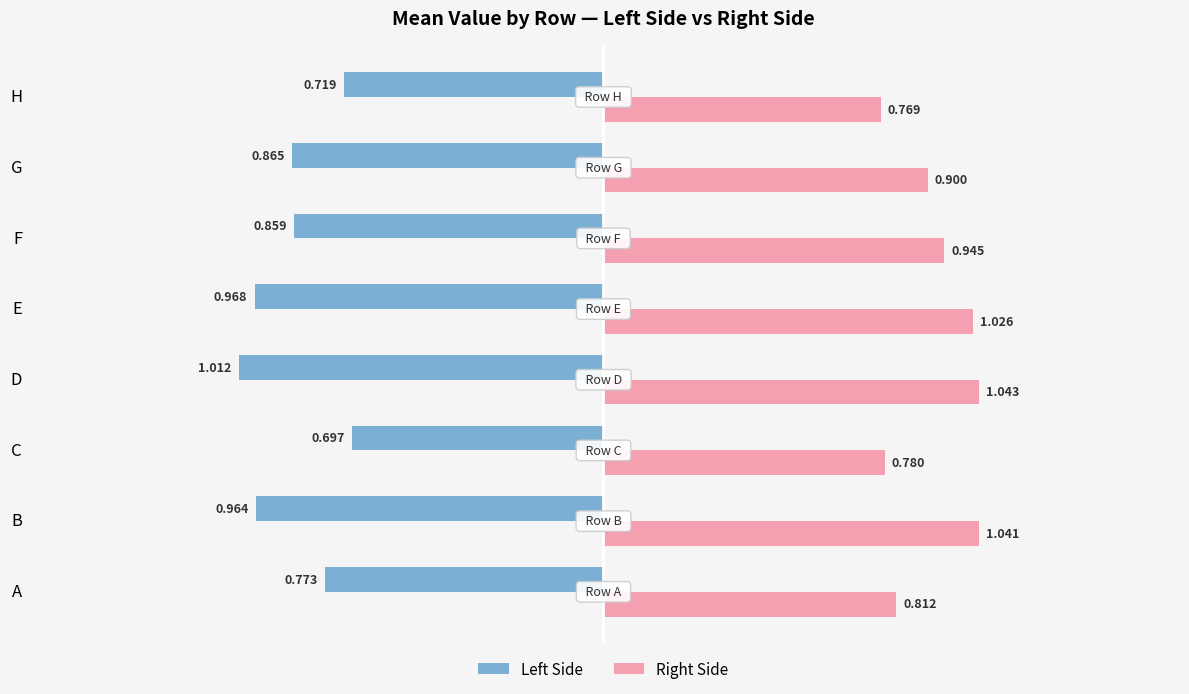

Which category has the lowest value in the Left Side series?

D